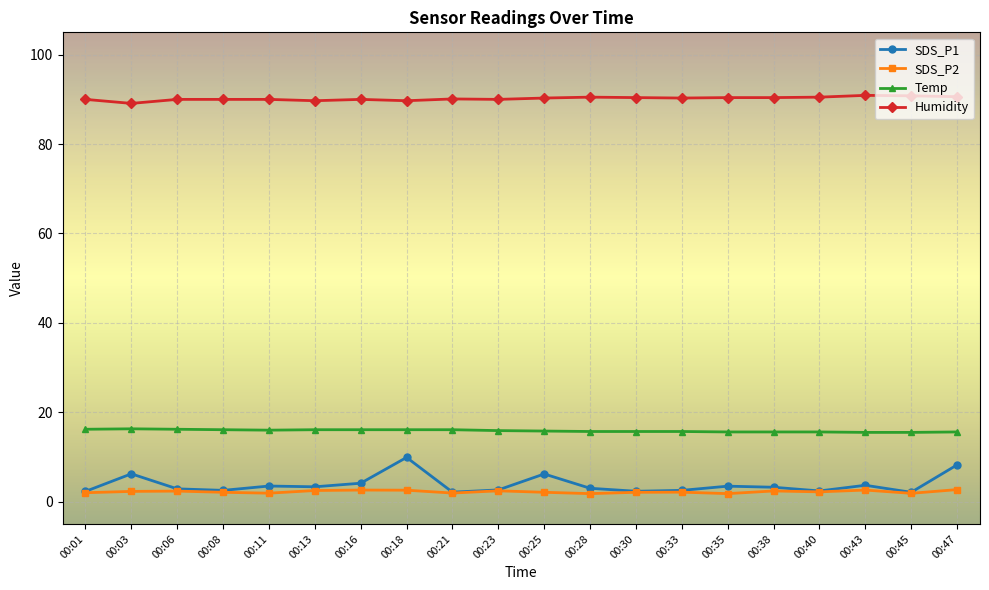

What is the approximate value of Humidity at 00:28?

90.5